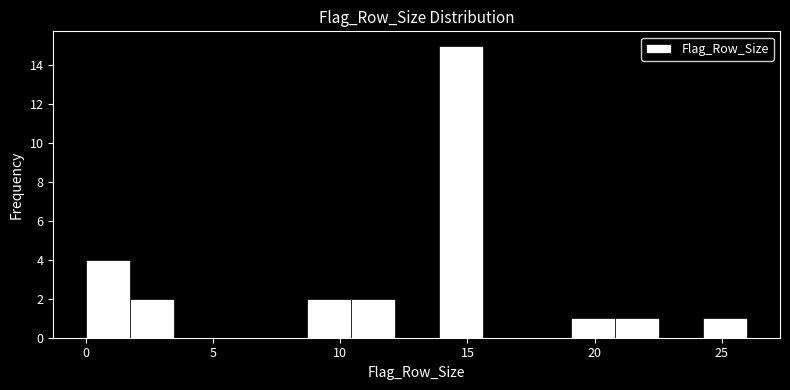

Around what value on the x-axis is the tallest bar? Give the approximate position of its centre, as read against the axis.

14.5